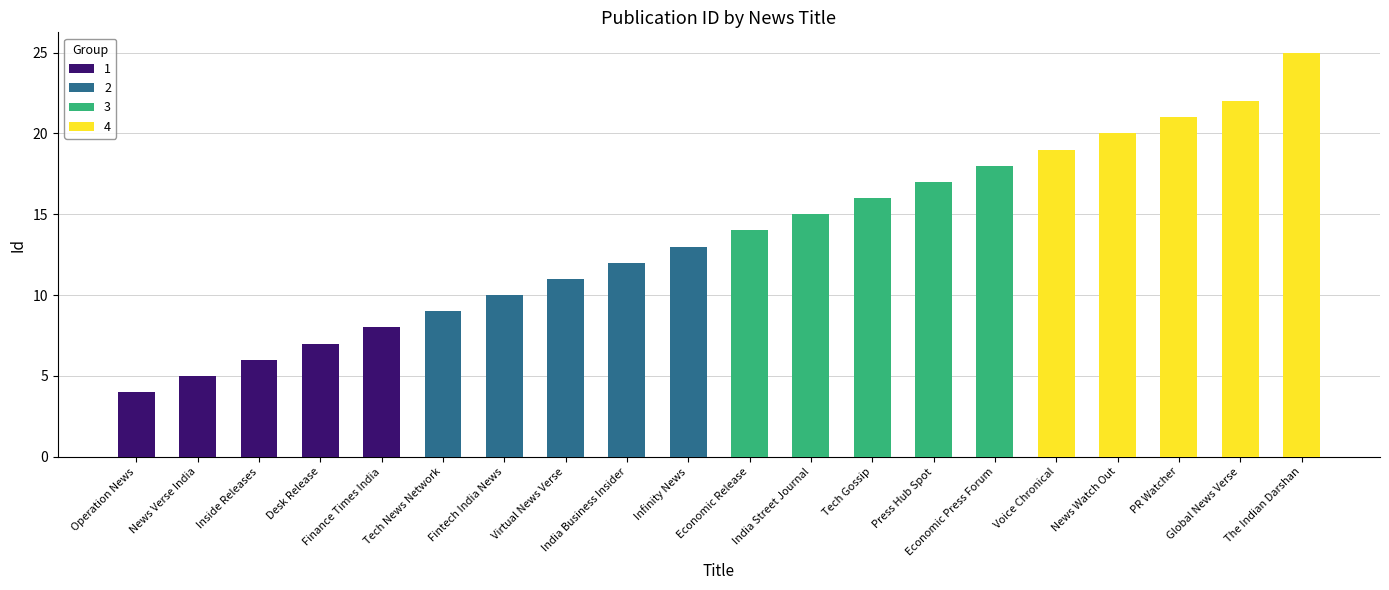

List the labels in order of value, largest first.

The Indian Darshan, Global News Verse, PR Watcher, News Watch Out, Voice Chronical, Economic Press Forum, Press Hub Spot, Tech Gossip, India Street Journal, Economic Release, Infinity News, India Business Insider, Virtual News Verse, Fintech India News, Tech News Network, Finance Times India, Desk Release, Inside Releases, News Verse India, Operation News